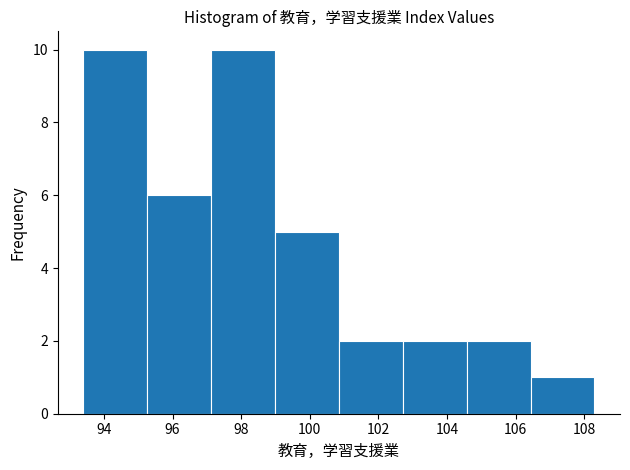

Reading left to right, transcribe this chart: for each bar, give the range it covers on the x-axis and its height. Neither the bar edges nor the heights are printed on the chart, so give them approximately, as read against the axes.

93.4 to 95.2: 10
95.2 to 97.2: 6
97.2 to 99.0: 10
99.0 to 100.8: 5
100.8 to 102.8: 2
102.8 to 104.6: 2
104.6 to 106.4: 2
106.4 to 108.4: 1